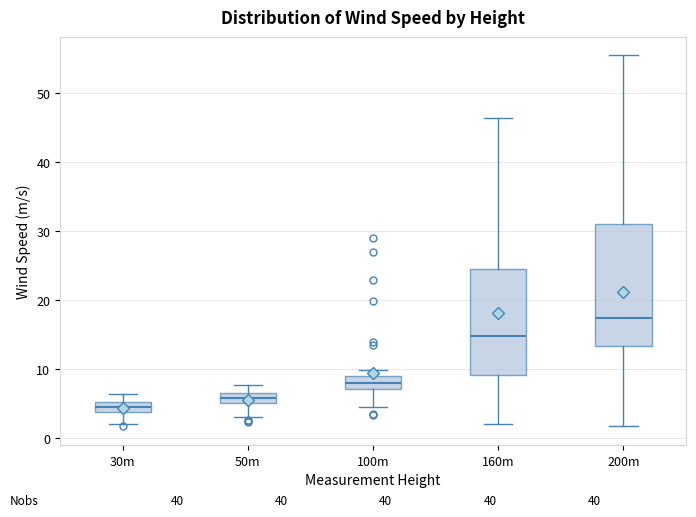

Which box is the tallest, from its lower edge to its upper edge?

200m